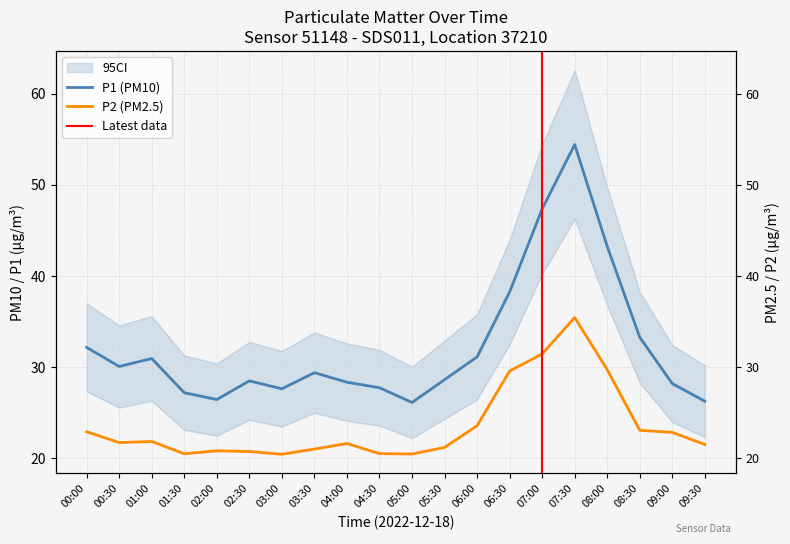

Which series changed the most between 03:30 and 06:30?

P1